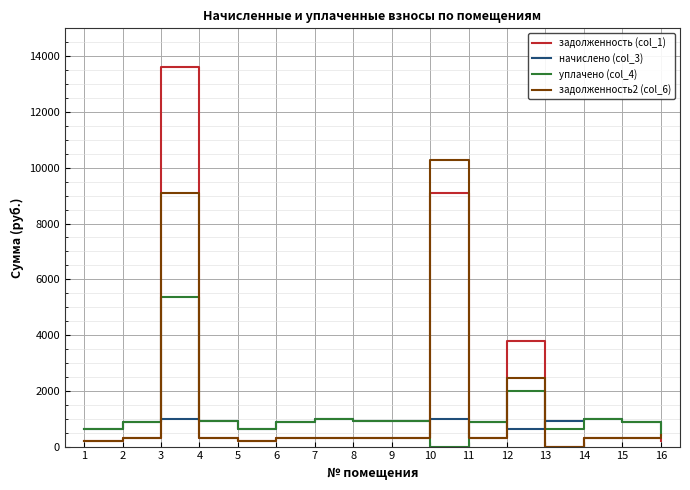

How many values in the уплачено (col_4) series exceed 894?

8